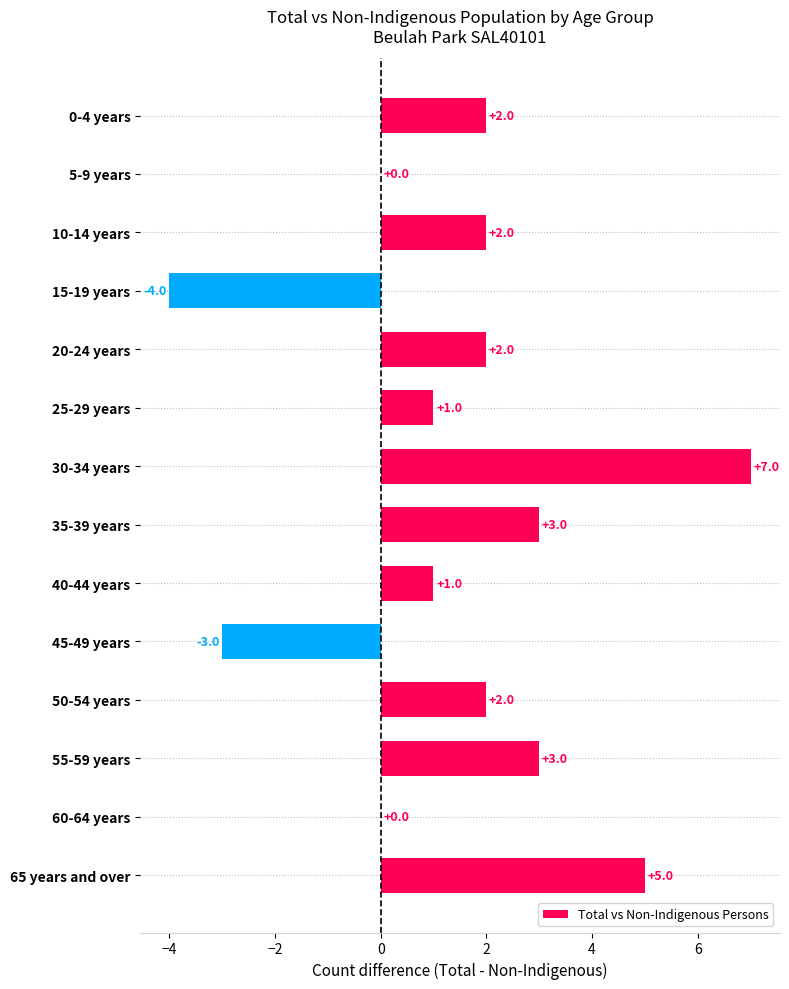

Reading bottom to top, what are all the values shown in this chart?

65 years and over=5	60-64 years=0	55-59 years=3	50-54 years=2	45-49 years=-3	40-44 years=1	35-39 years=3	30-34 years=7	25-29 years=1	20-24 years=2	15-19 years=-4	10-14 years=2	5-9 years=0	0-4 years=2